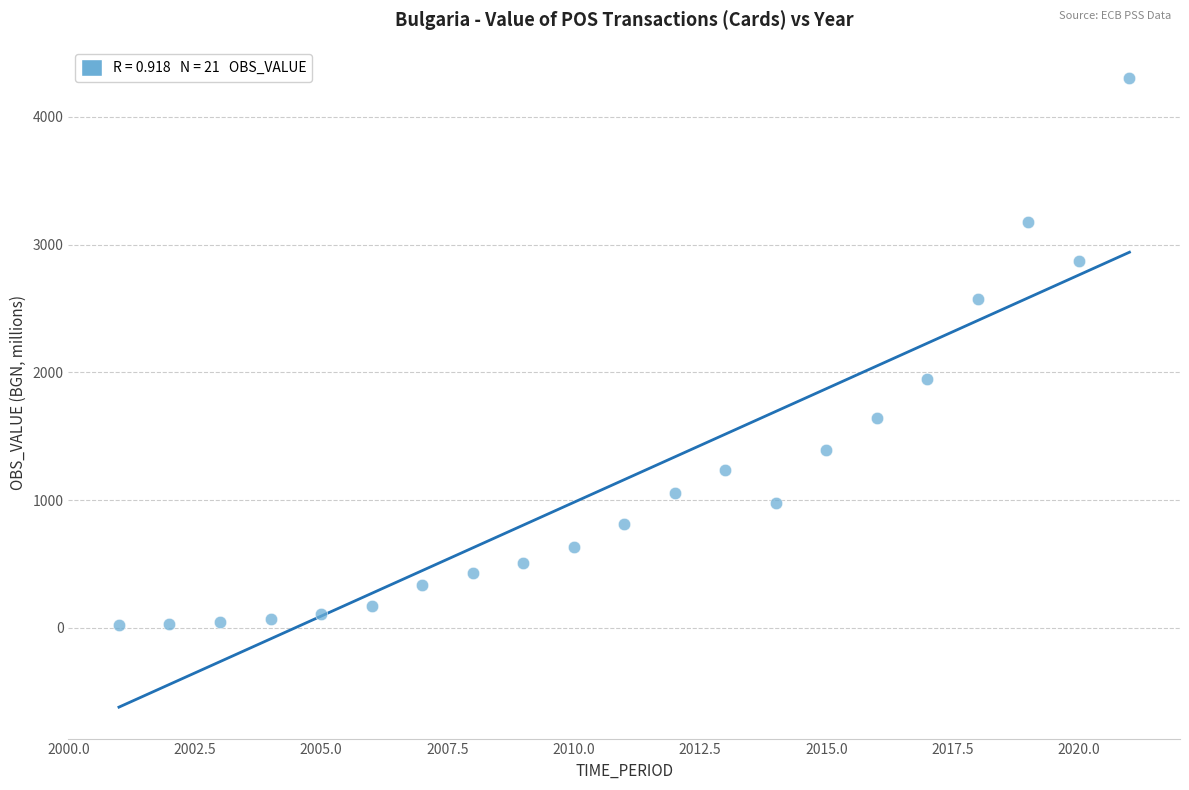

What Y value in the scatter plot is closest to 2160?

1948.2